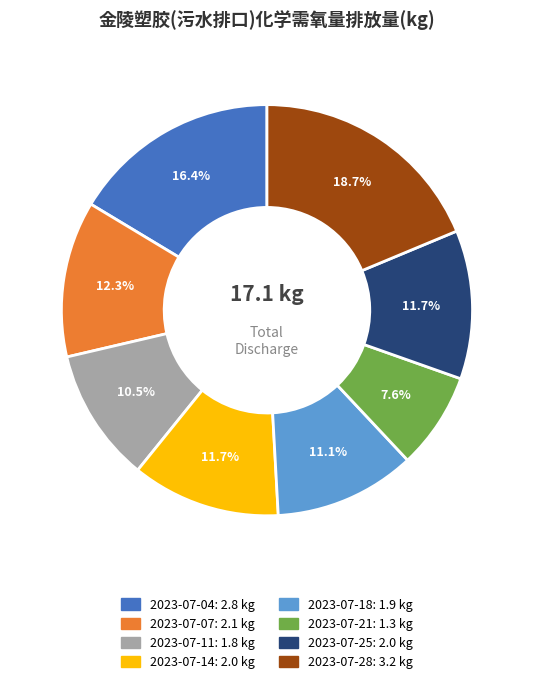

Is it true that 2023-07-04 is 16% of the pie?

True